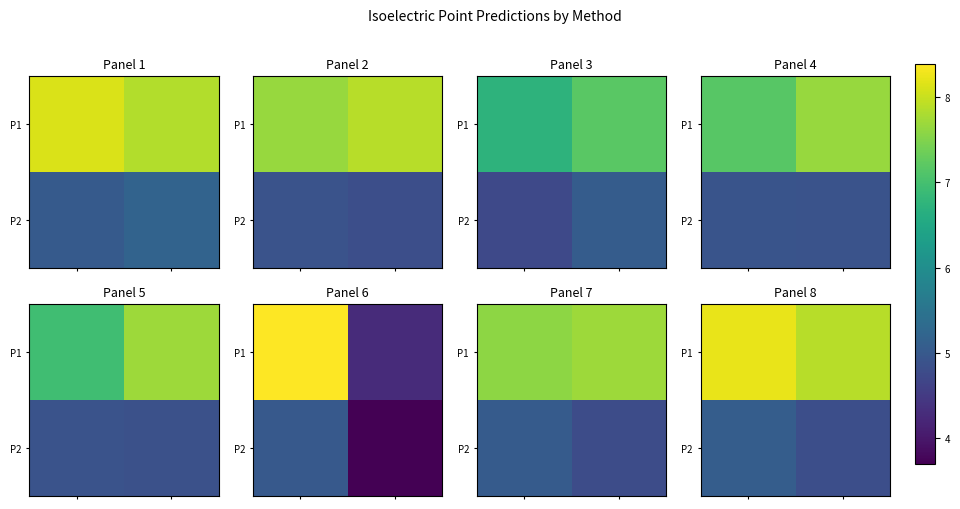

What is the difference between the maximum and minimum values in the P2 series?

0.3